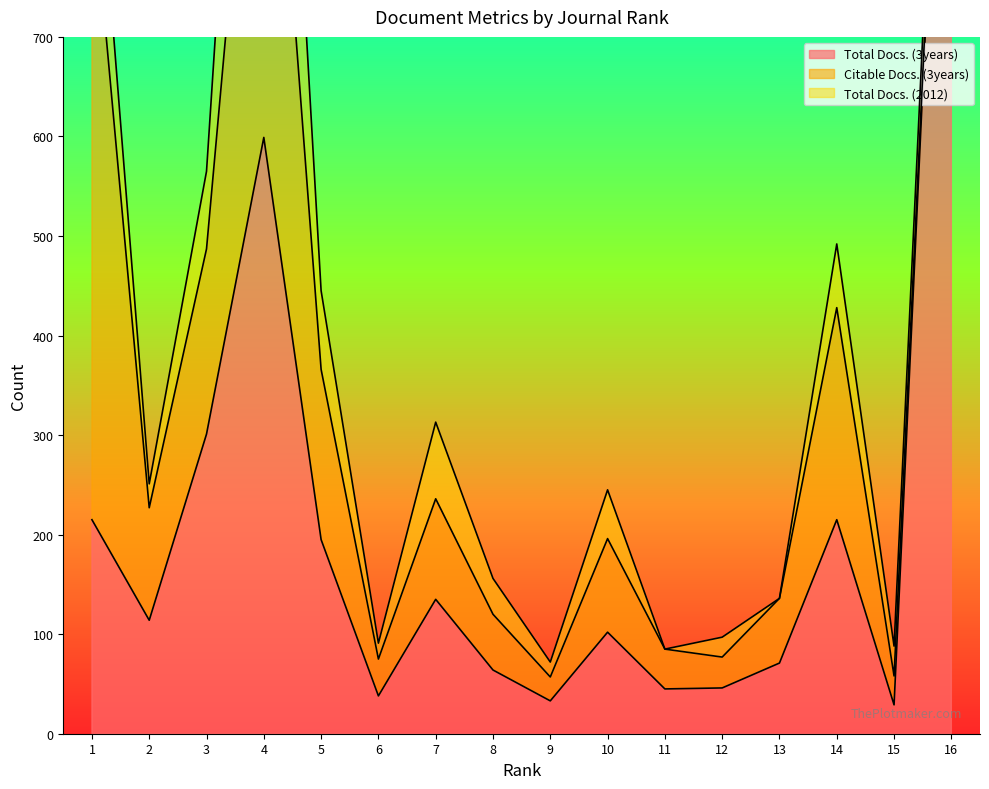

List the series in order of their peak value, lowest first.

Total Docs. (2012), Citable Docs. (3years), Total Docs. (3years)